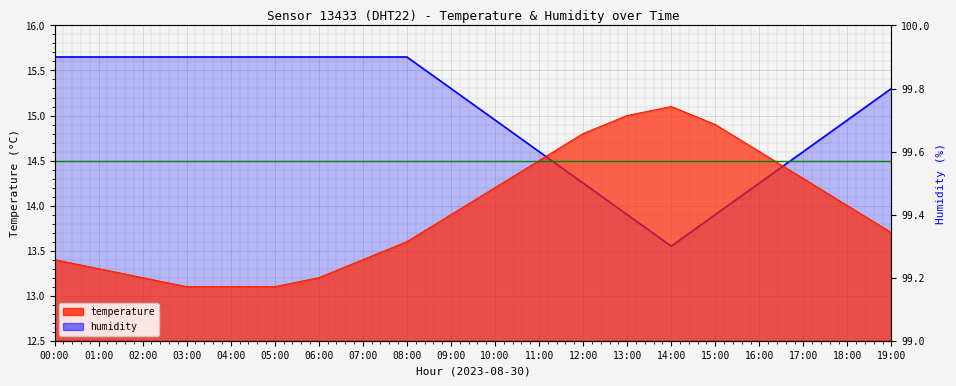

What value does the temperature series have at 09:00?

13.9